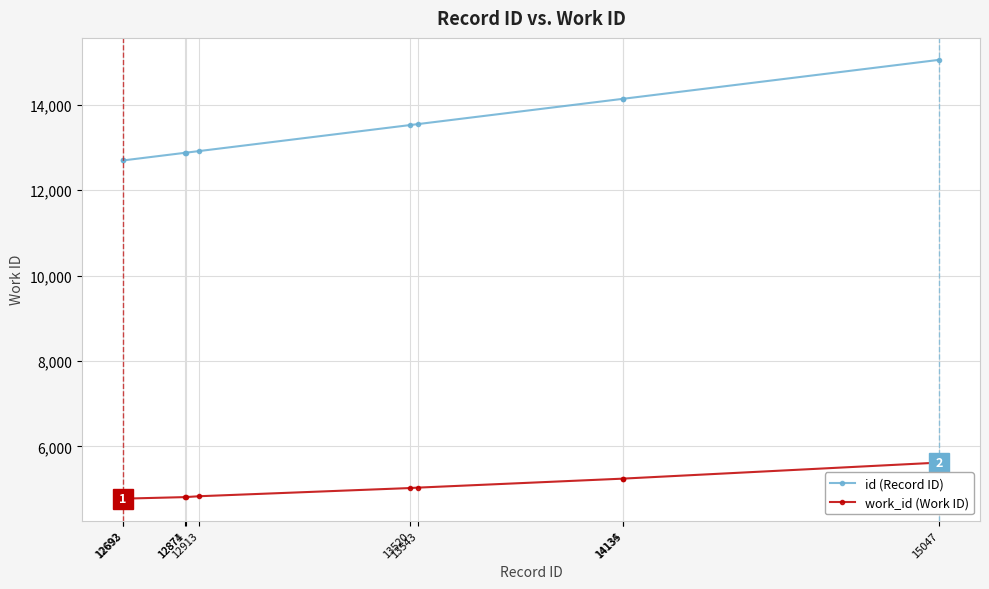

Which series has the widest spread of values?

id (Record ID)